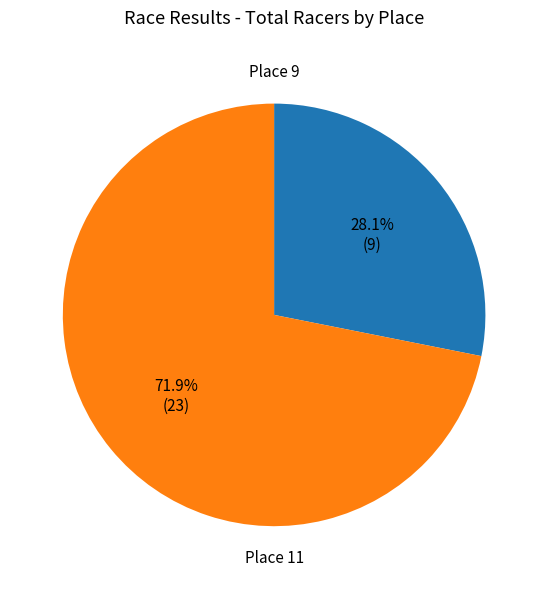

Which has a higher value, Place 11 or Place 9?

Place 11